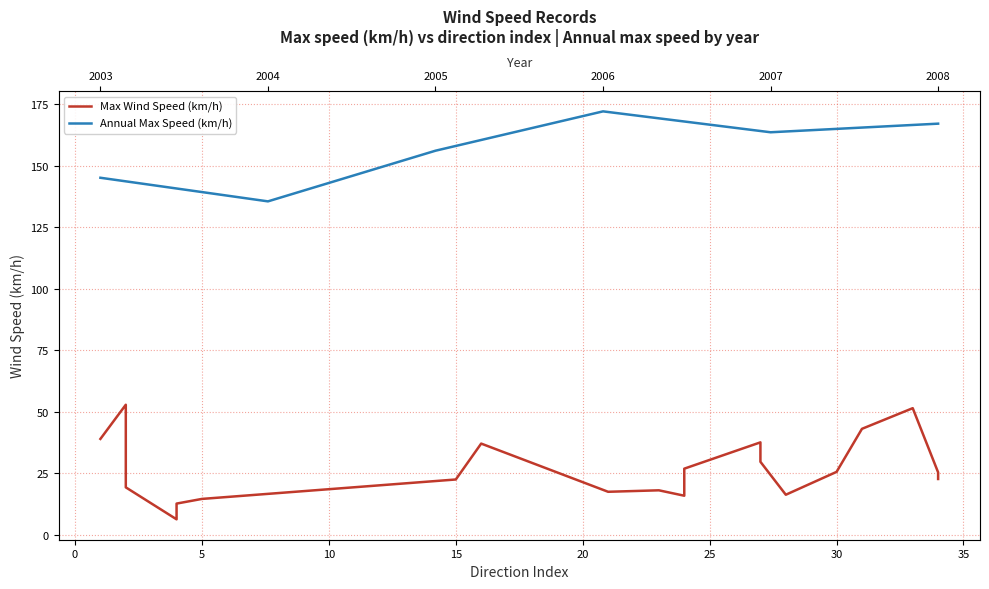

Reading right to left, extract all data points from this chart.

34=22.6	34=25.3	33=51.4	31=43.0	30=25.5	28=16.2	27=29.6	27=37.5	24=26.8	24=15.8	23=18.0	21=17.4	16=37.0	15=22.4	5=14.5	4=12.6	4=6.2	2=19.2	2=52.8	1=38.9